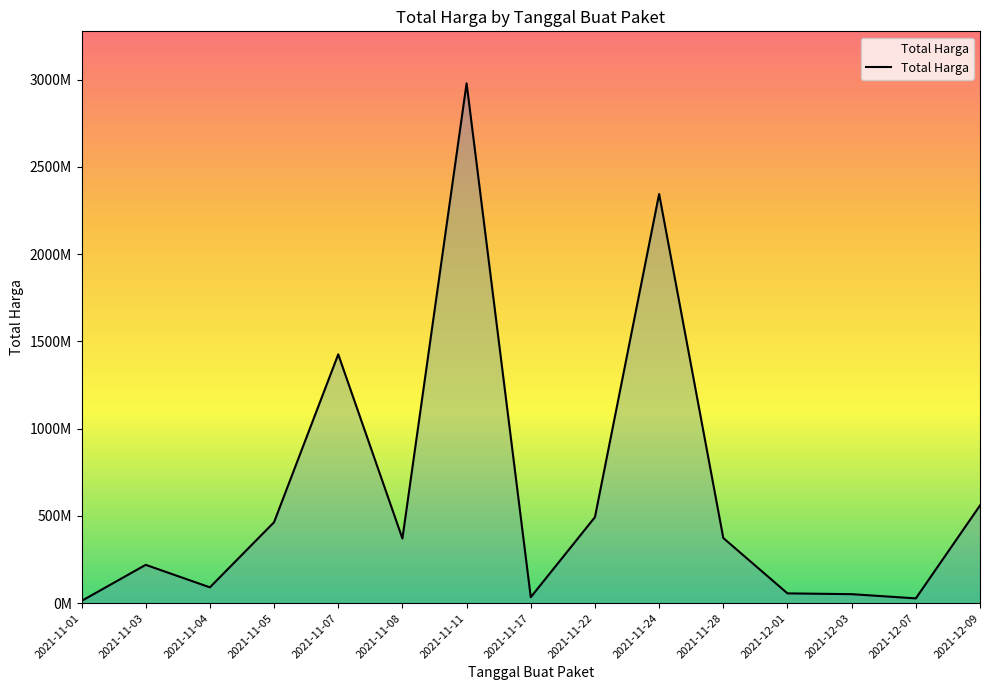

List the labels in order of value, smallest first.

2021-11-01, 2021-12-07, 2021-11-17, 2021-12-03, 2021-12-01, 2021-11-04, 2021-11-03, 2021-11-08, 2021-11-28, 2021-11-05, 2021-11-22, 2021-12-09, 2021-11-07, 2021-11-24, 2021-11-11